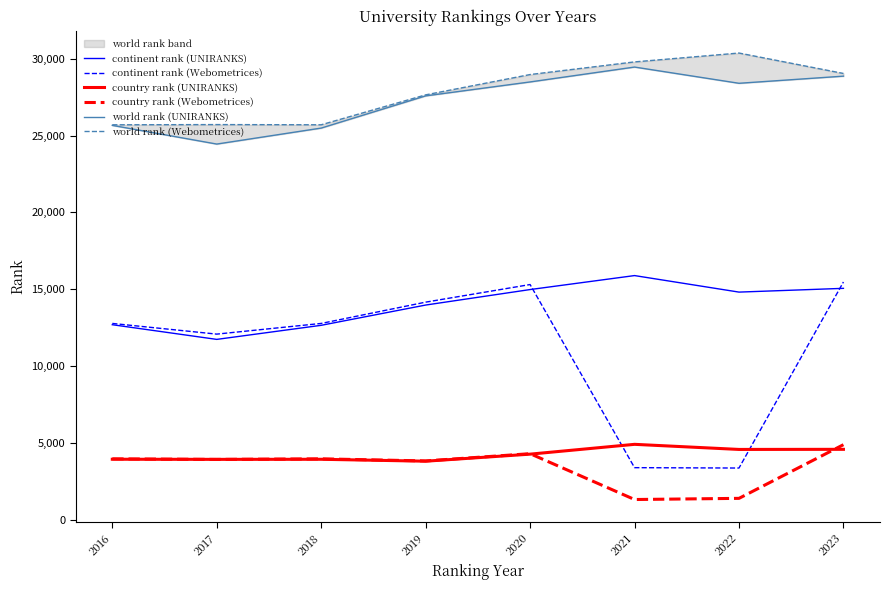

List the series in order of their peak value, highest first.

world rank (Webometrices), world rank (UNIRANKS), continent rank (UNIRANKS), continent rank (Webometrices), country rank (UNIRANKS), country rank (Webometrices)